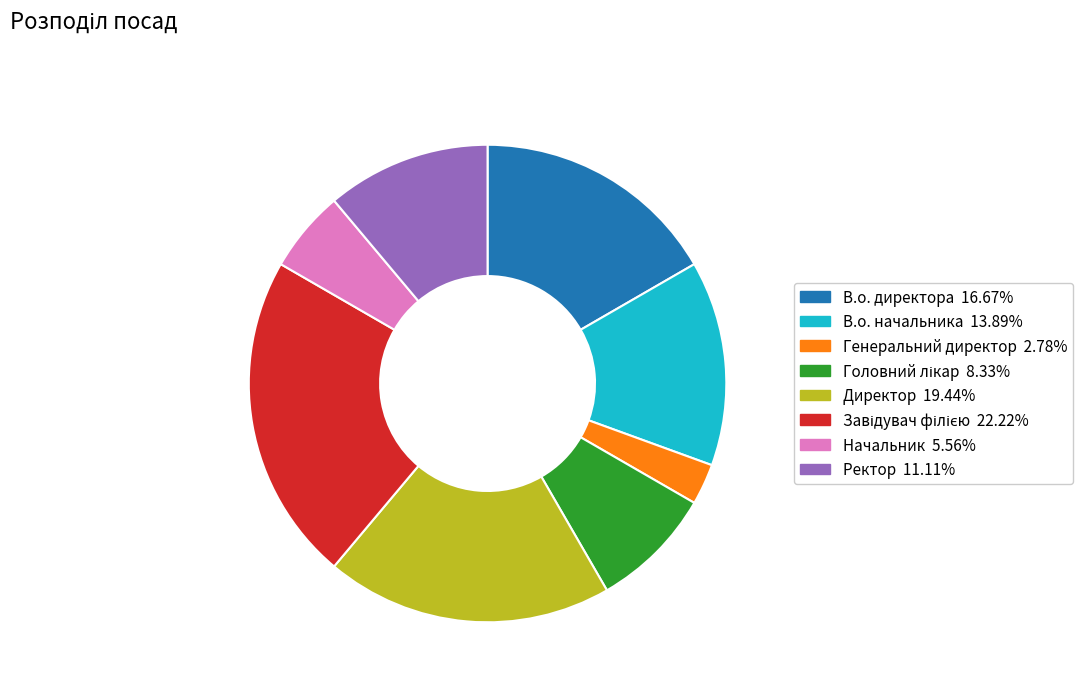

Is the sum of В.о. начальника and Начальник greater than half?

No